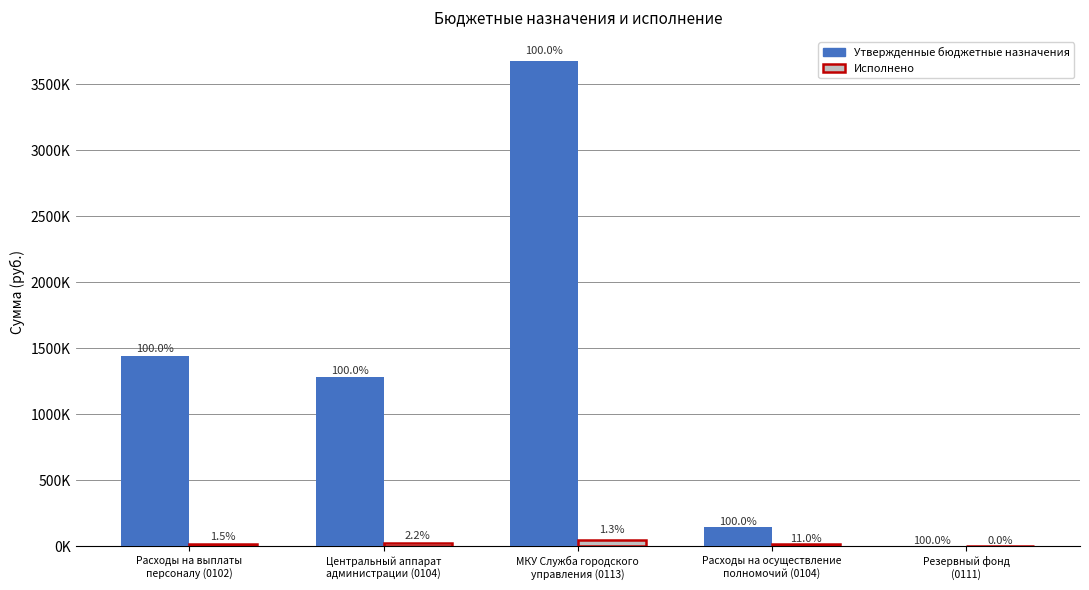

Which series has the widest spread of values?

Утвержденные бюджетные назначения